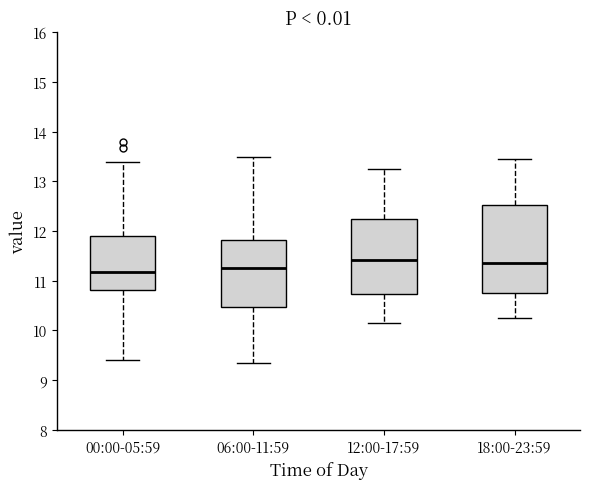

Reading left to right, read every box against the y-axis: the position of its median line, the range the box covers, and the ends of its whiskers. The values are not printed on the chart, so give them approximately, as read against the axis.

00:00-05:59: median 11.2, box 10.8 to 11.9, whiskers 9.4 to 13.4
06:00-11:59: median 11.3, box 10.5 to 11.8, whiskers 9.4 to 13.5
12:00-17:59: median 11.4, box 10.7 to 12.3, whiskers 10.2 to 13.3
18:00-23:59: median 11.4, box 10.8 to 12.5, whiskers 10.3 to 13.5